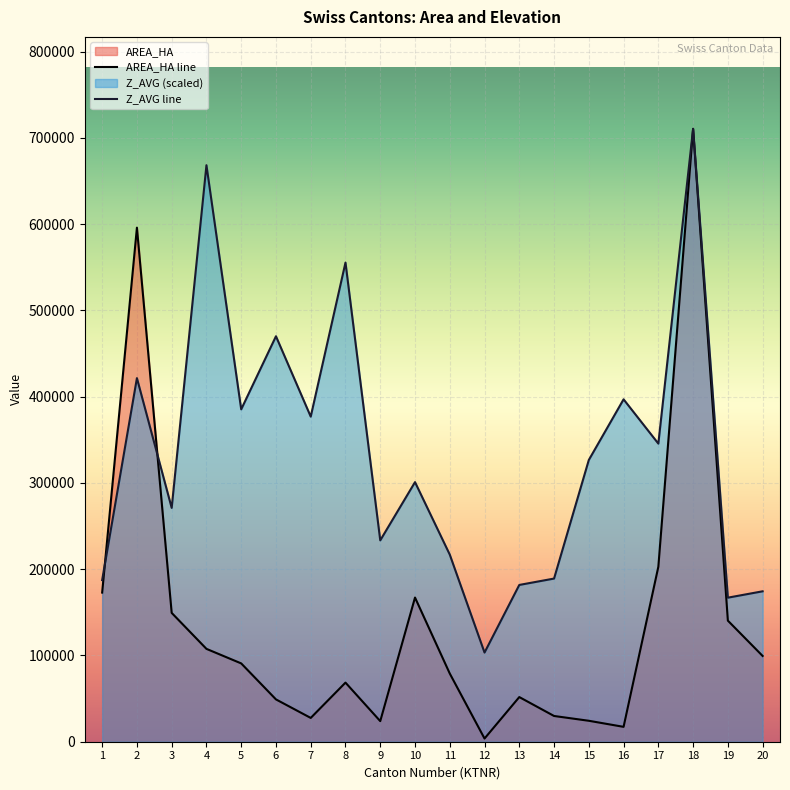

Which has a higher value, 10 or 4?

10